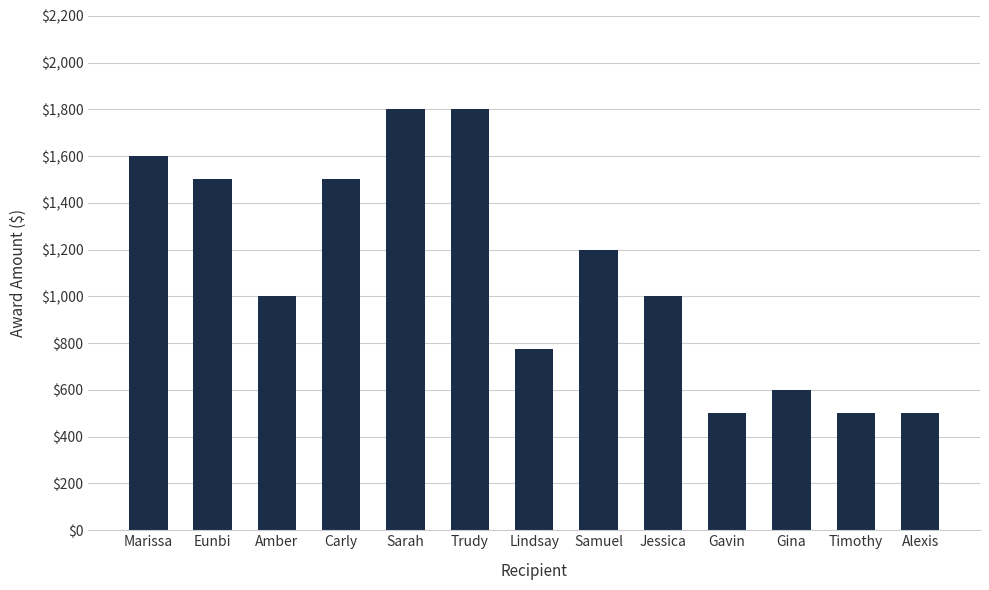

Are the bars grouped side by side (vs. stacked)?

No